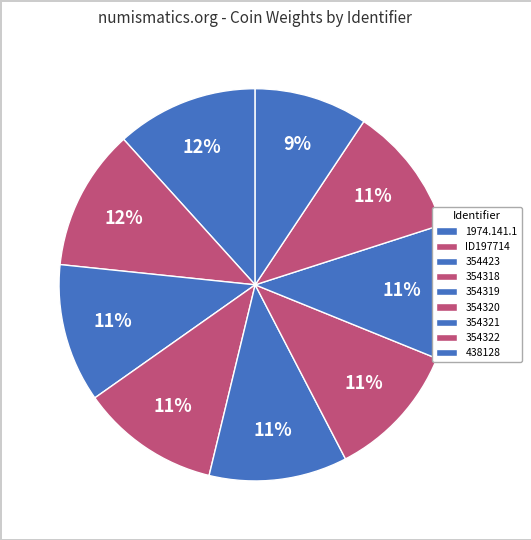

To the nearest percent, what portion does 438128 represent?

9%